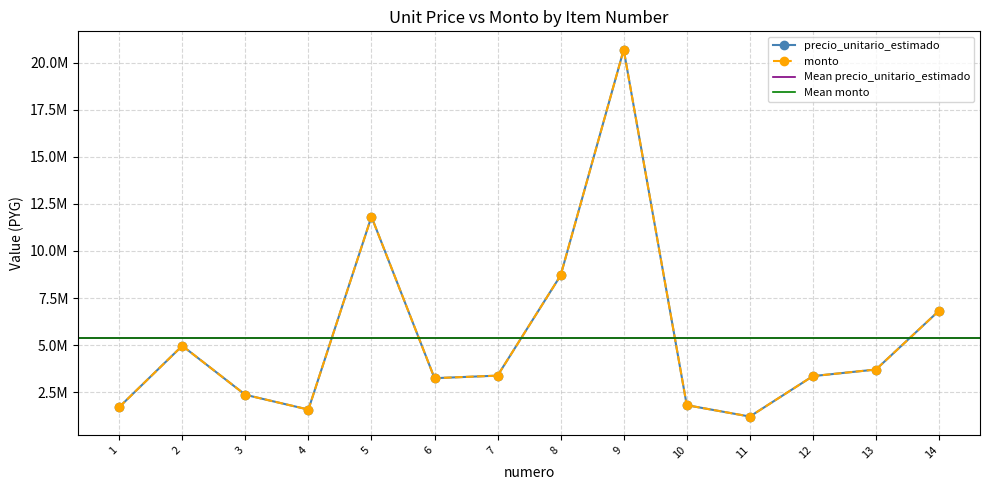

Is this an area chart (filled region under the line)?

No